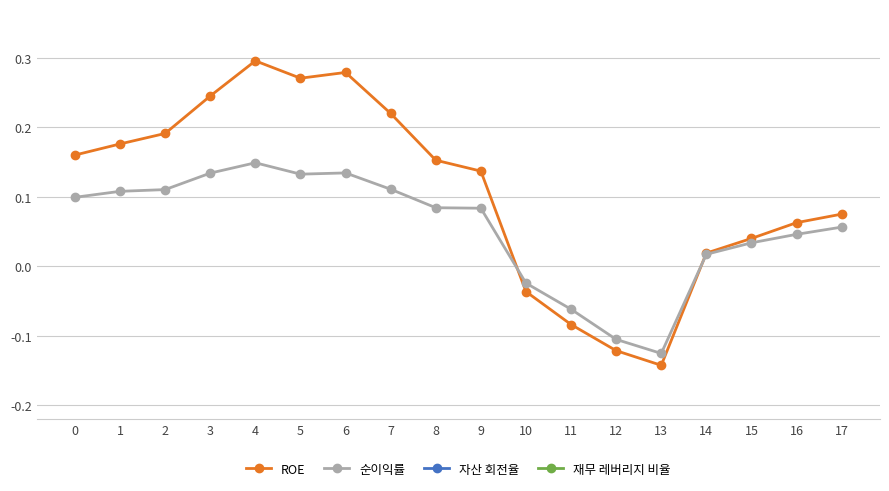

Which series changed the most between 8 and 15?

자산 회전율